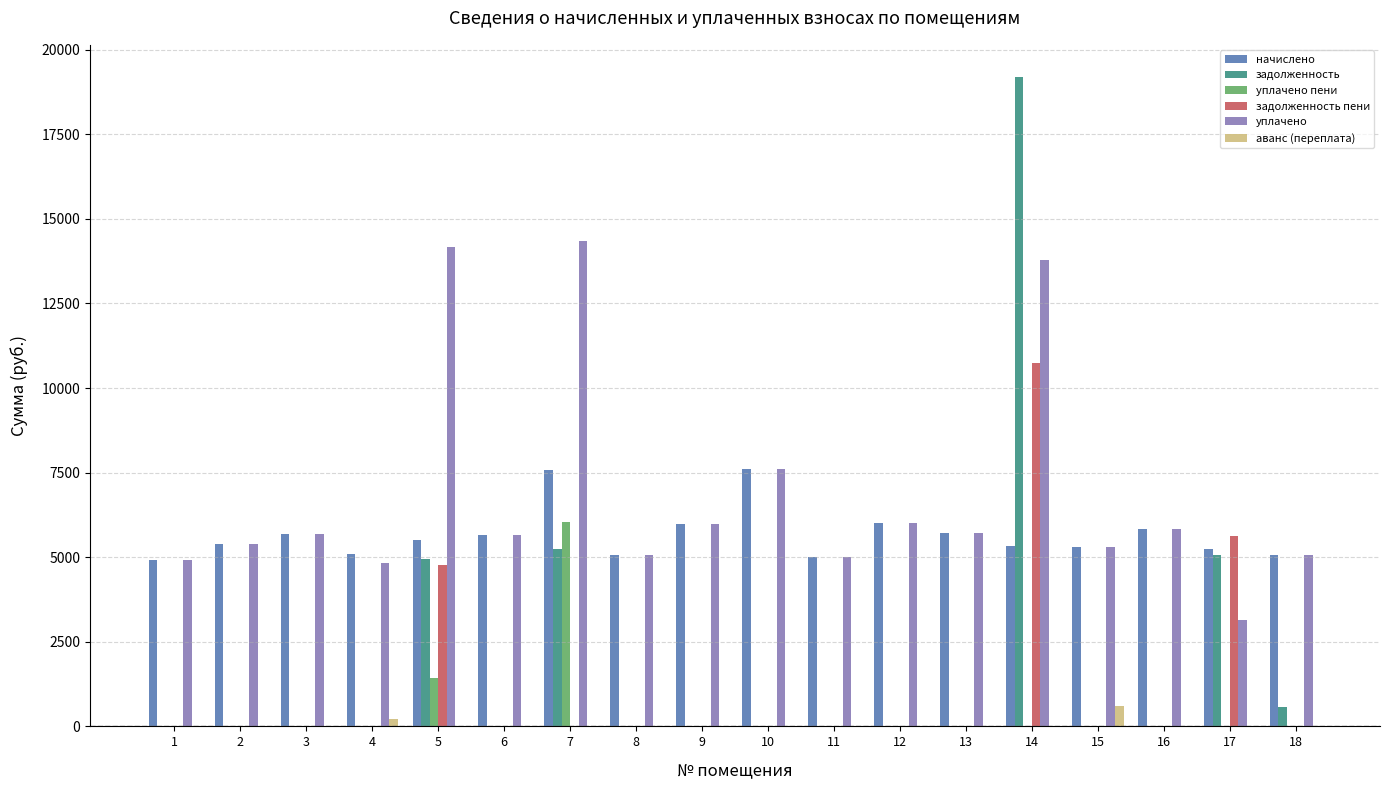

Which series has the largest total across all categories?

уплачено